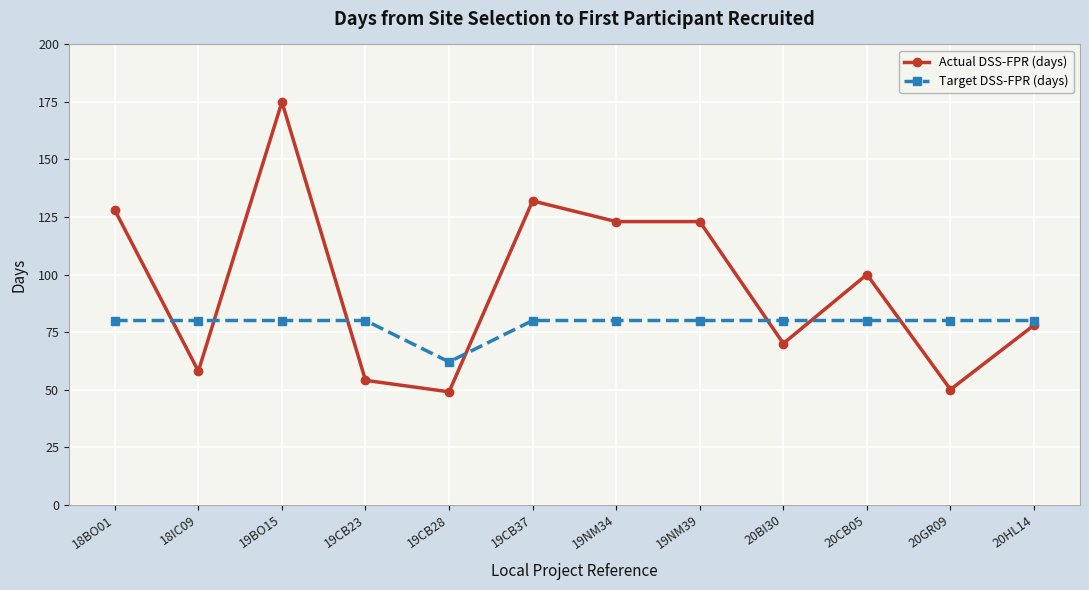

True or false: Target DSS-FPR (days) and Actual DSS-FPR (days) cross at least once.

True